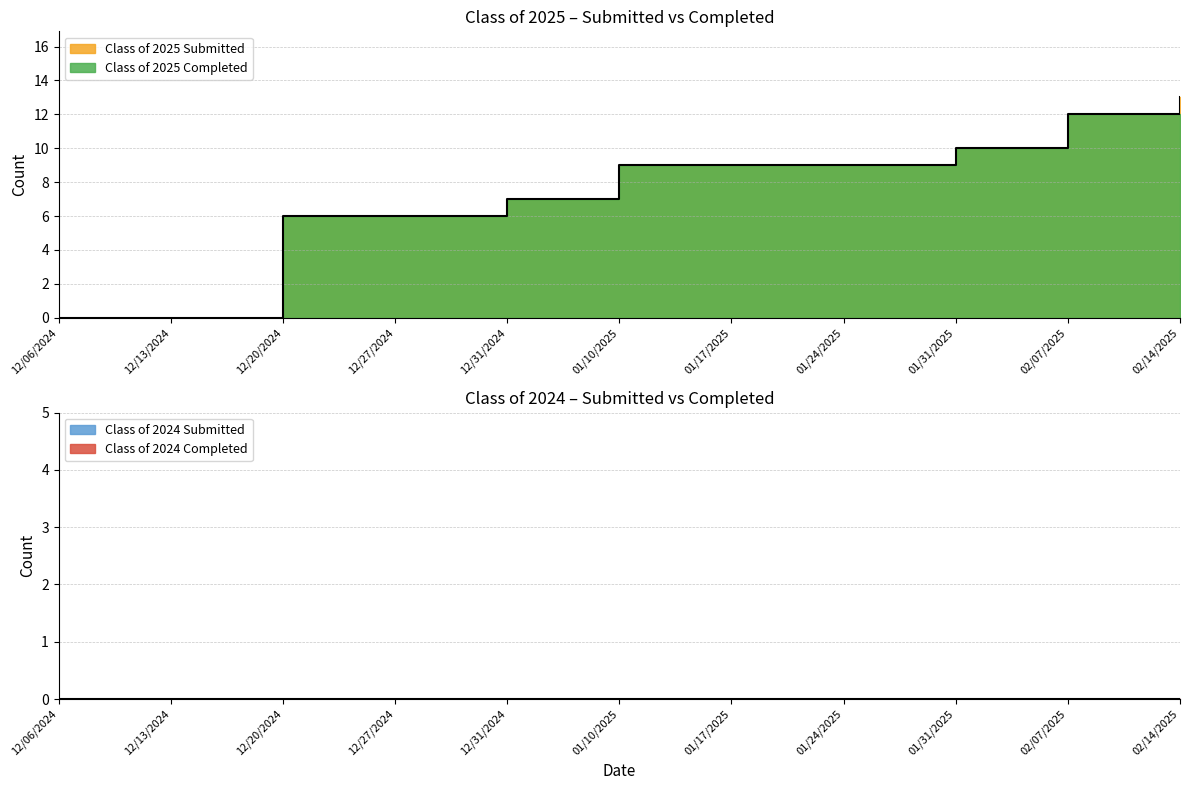

How many series are shown in this chart?

4